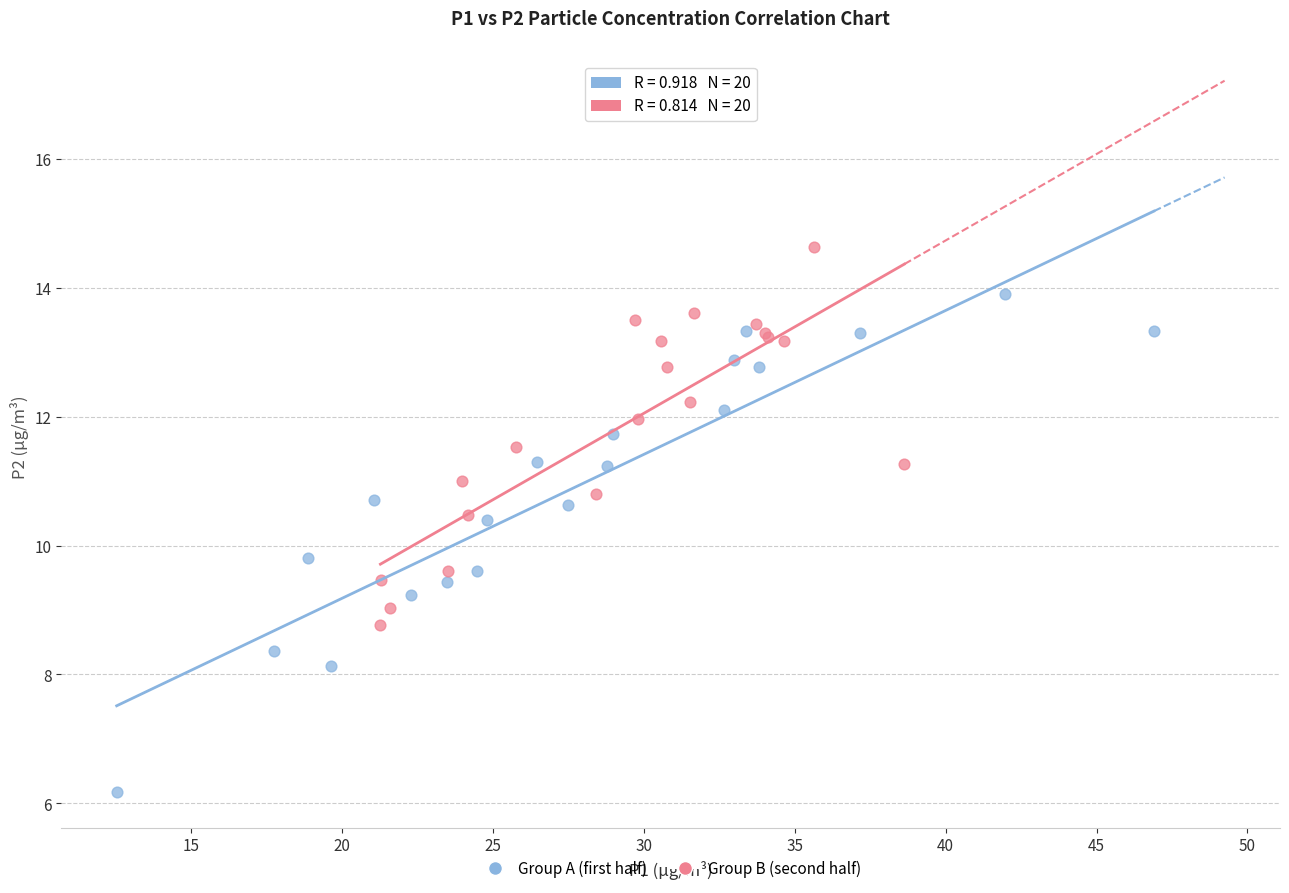

Which series has the largest Y range (max minus min)?

Group A (first half)